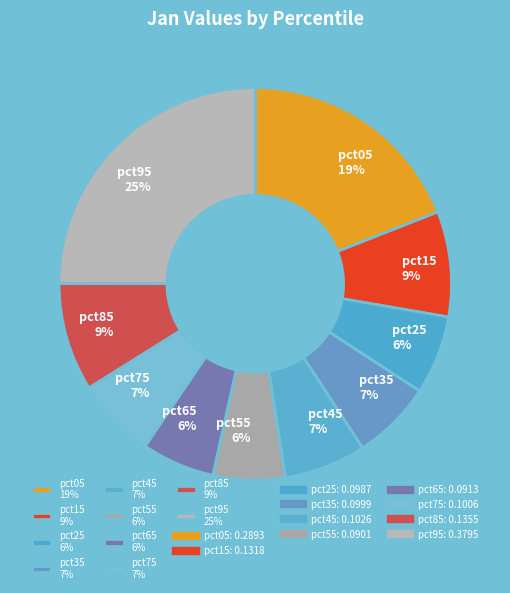

Do pct55 6% and pct35 7% together represent more than half of the pie?

No